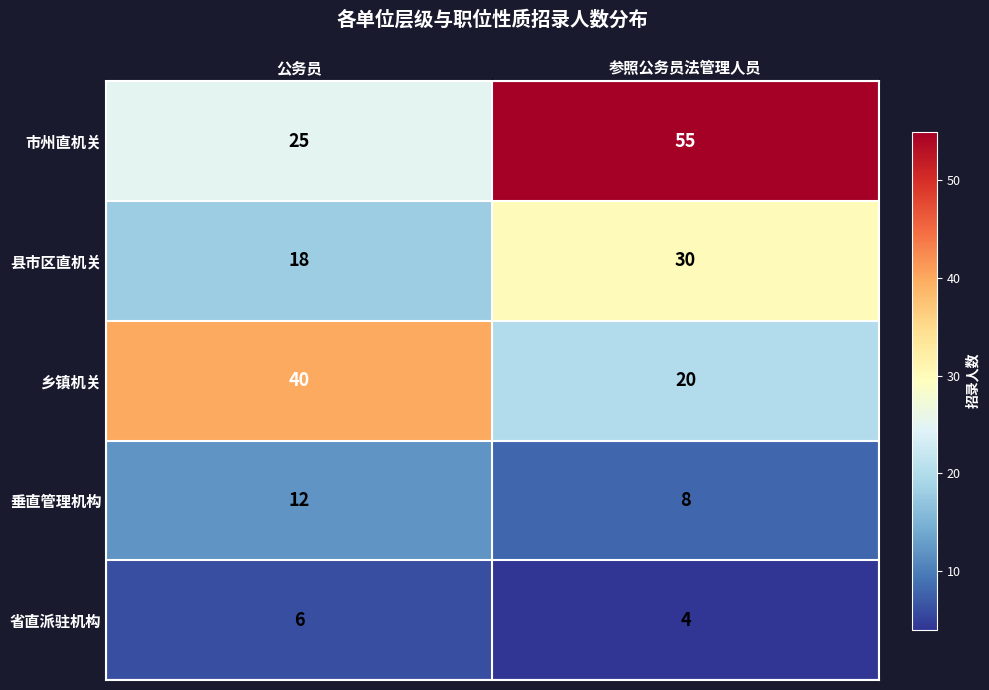

How many values in the 乡镇机关 series are below 40?

1